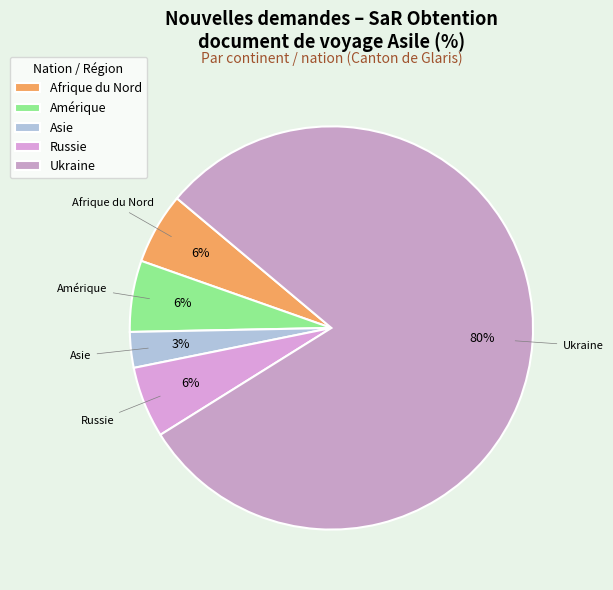

Is the sum of Russie and Afrique du Nord greater than half?

No